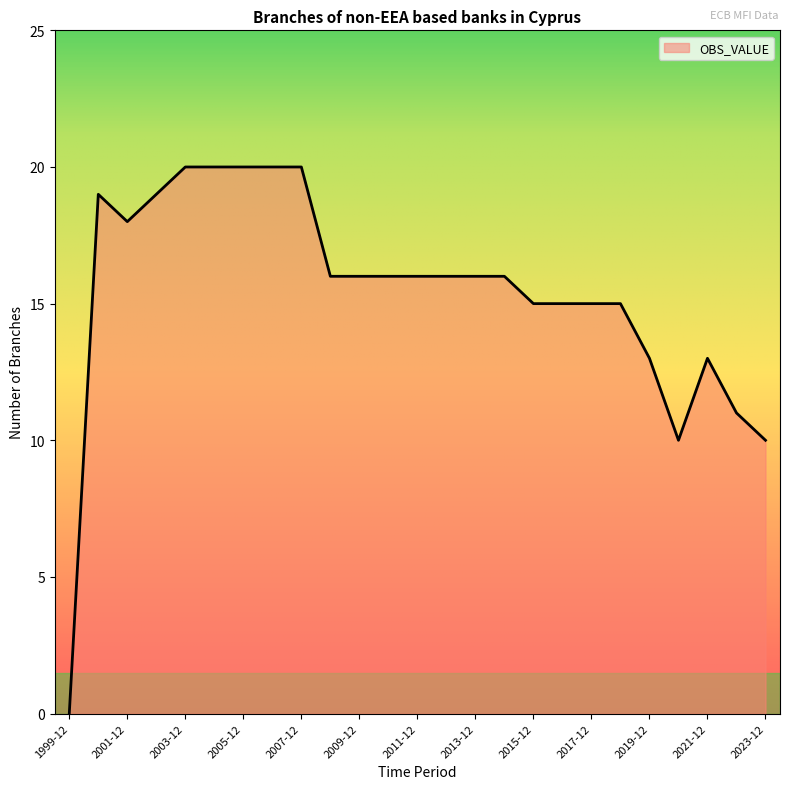

What is the maximum value shown in the chart?

20